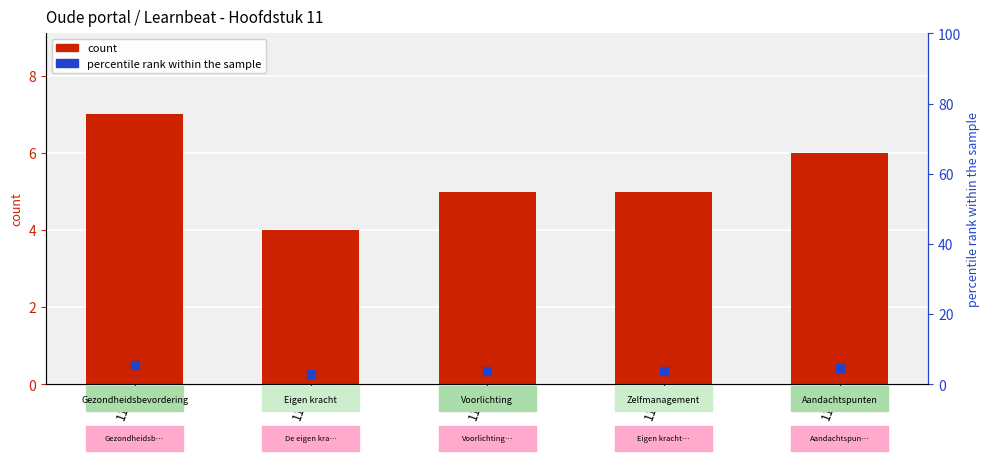

Is it true that the value at 11.3 is 5?

True